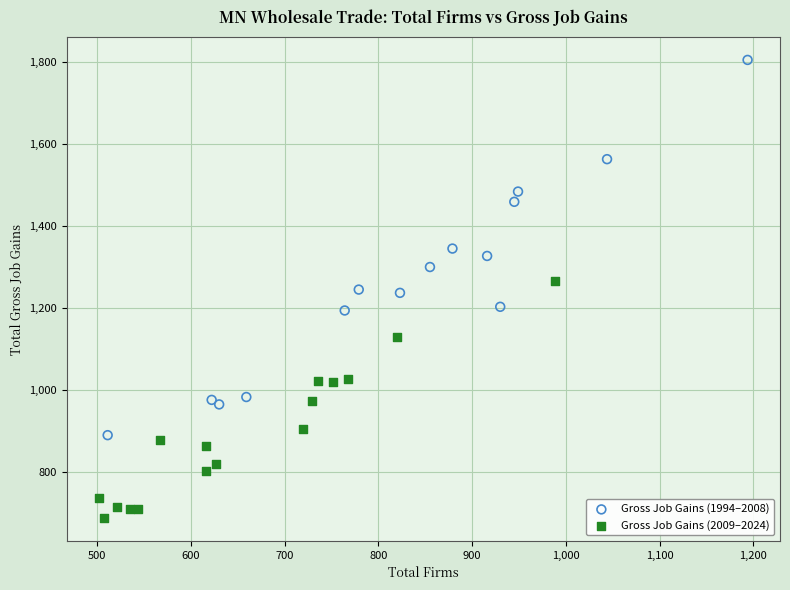

Which series contains the highest Y value?

Gross Job Gains (1994–2008)